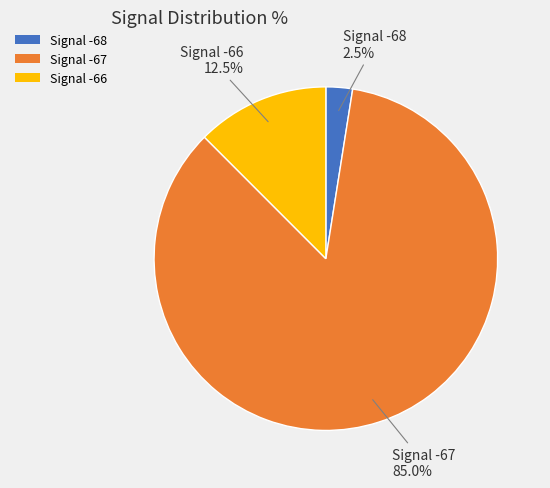

What is the largest slice in the pie chart?

Signal -67